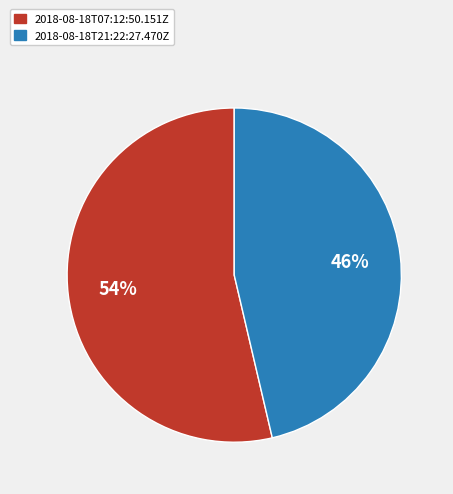

To the nearest percent, what portion does 2018-08-18T07:12:50.151Z represent?

54%